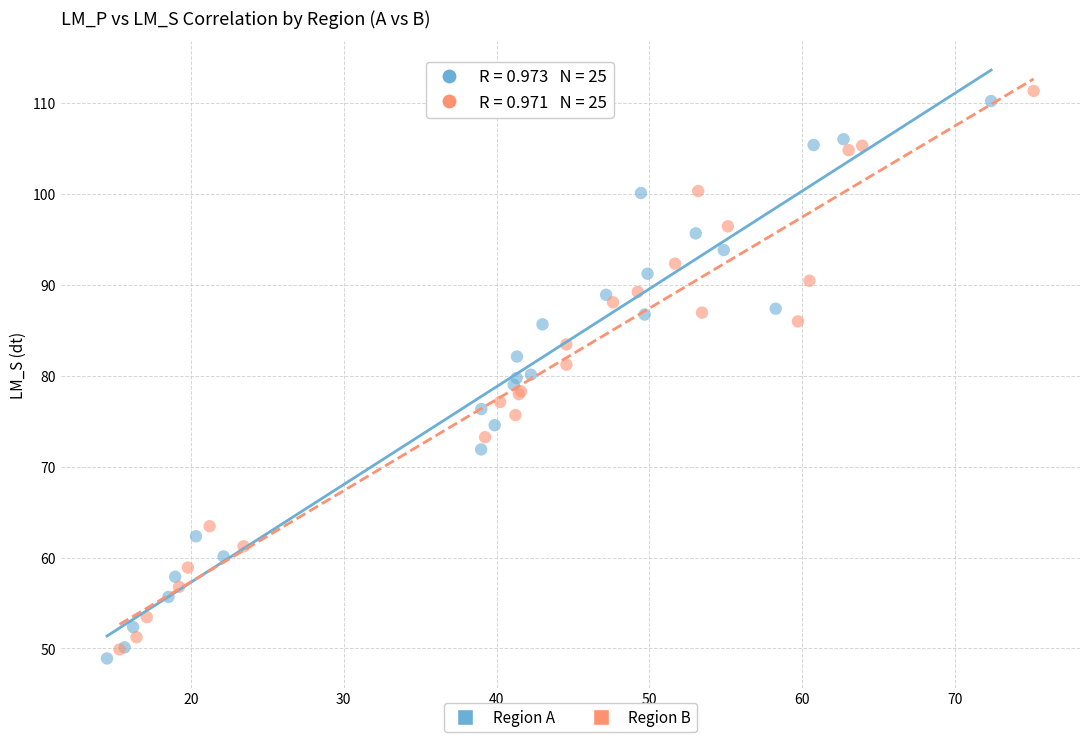

Which series has the largest Y range (max minus min)?

Region B